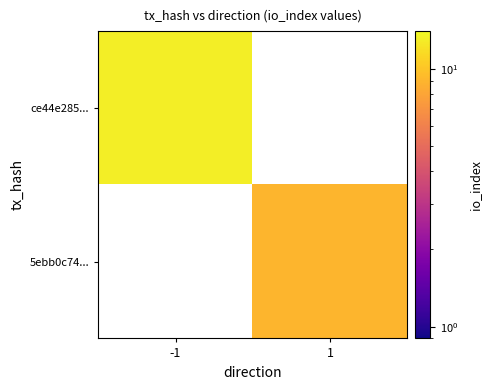

True or false: ce44e285... has a value of 13.0 at -1.

True